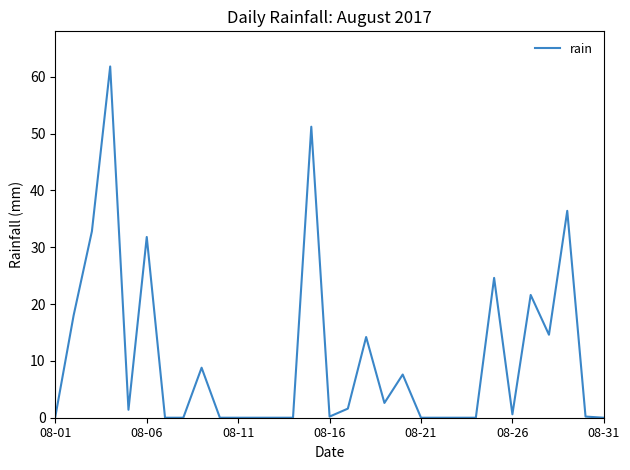

What is the greatest value displayed?

61.8